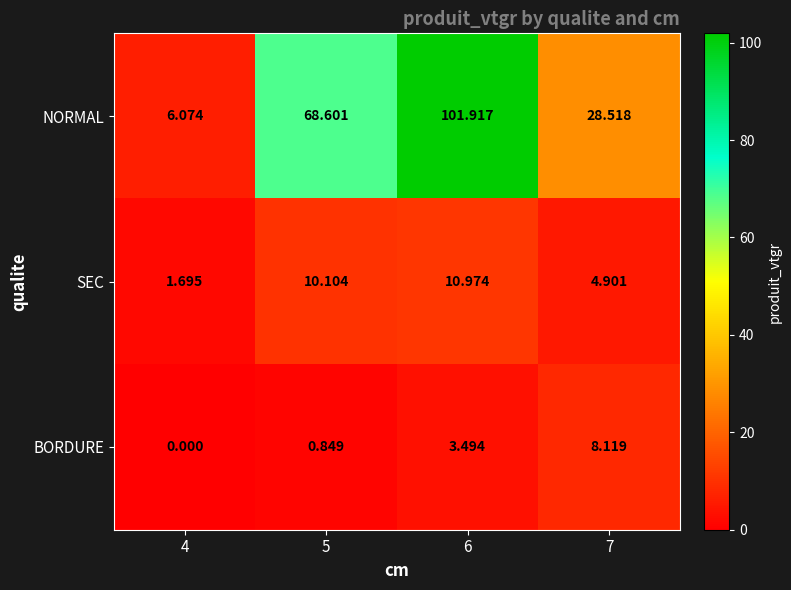

Rank the series by their maximum value, from lowest to highest.

BORDURE, SEC, NORMAL